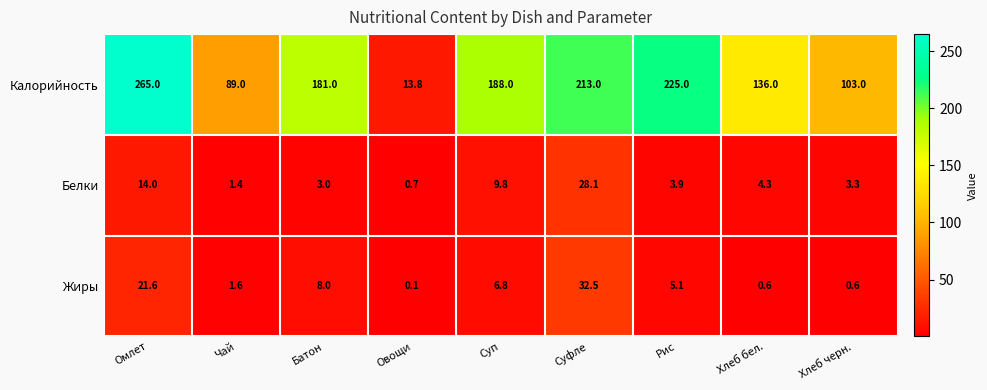

What is the difference between the maximum and minimum values in the Белки series?

27.4